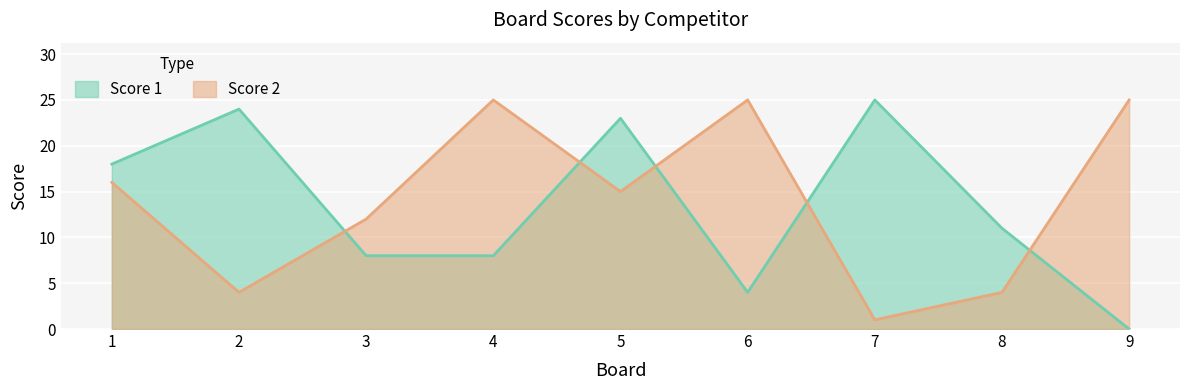

What value does the Score 1 series have at 7?

25